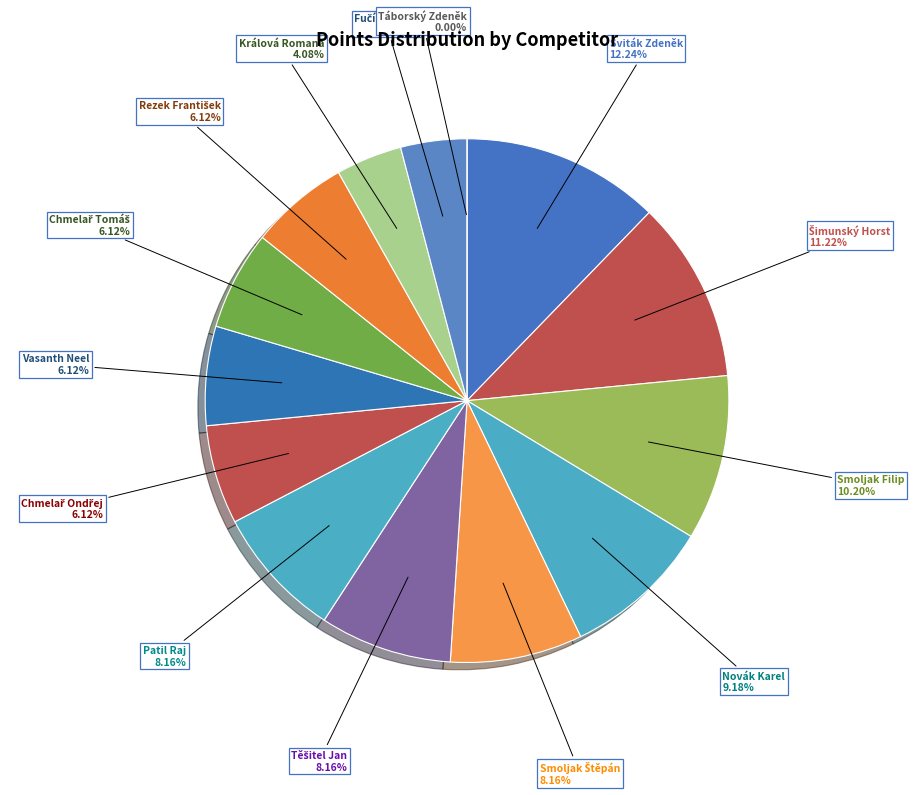

To the nearest percent, what is the combined percentage of Táborský Zdeněk and Chmelař Ondřej?

6%